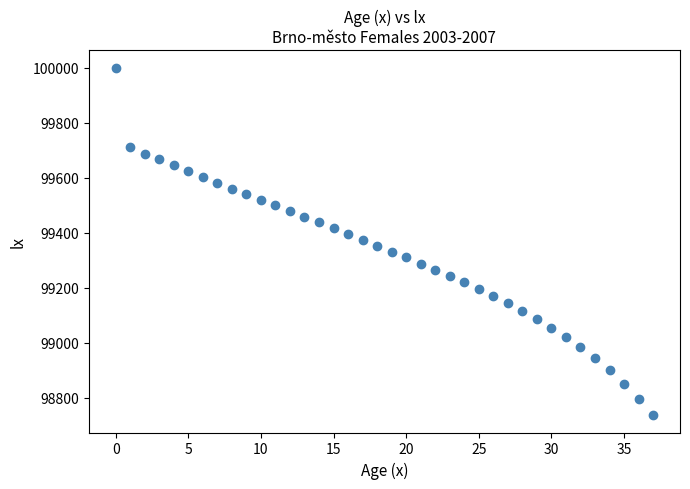

What is the range of Y values (max minus min)?

1262.5